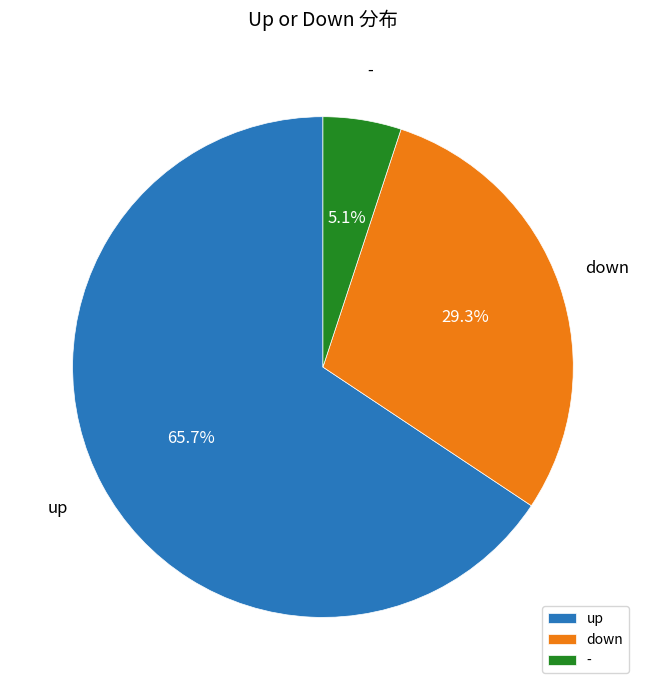

How many segments does this pie chart have?

3